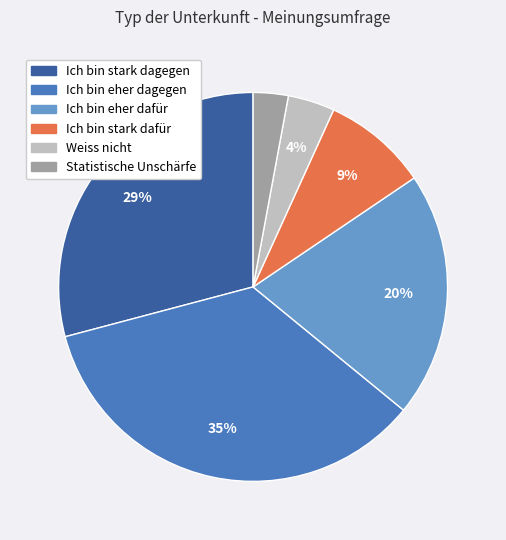

Is Ich bin eher dagegen the majority of the pie?

No